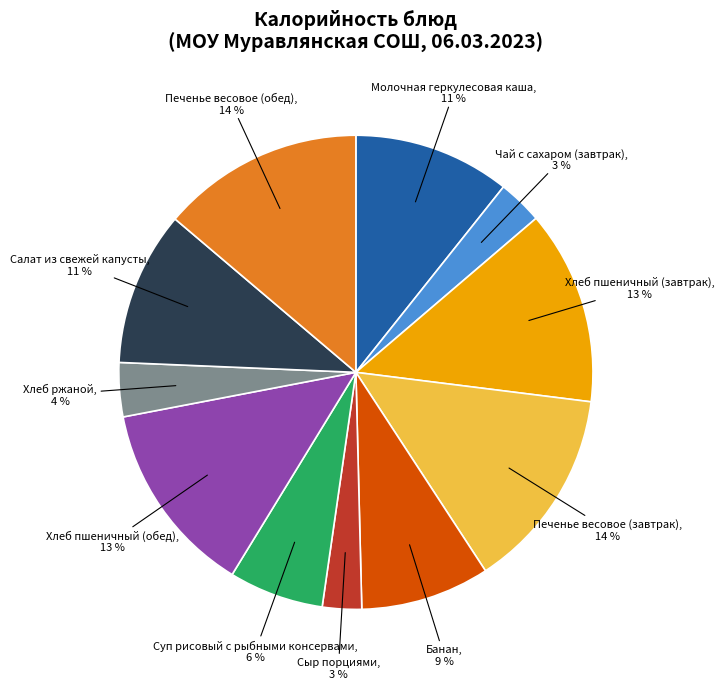

Is there a majority slice in this chart?

No